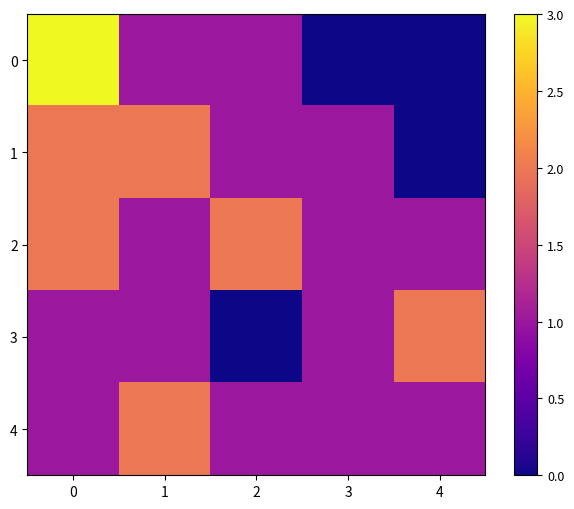

What is the total value across all series at 1?

7